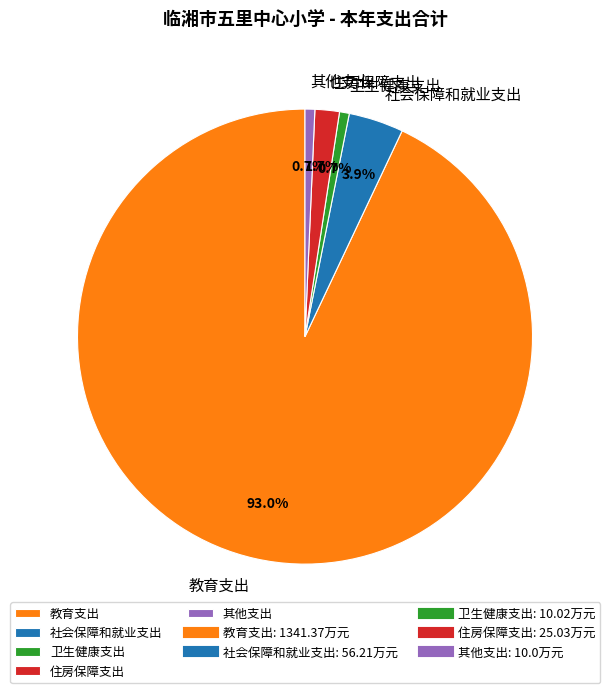

To the nearest percent, what is the combined percentage of 住房保障支出 and 其他支出?

2%